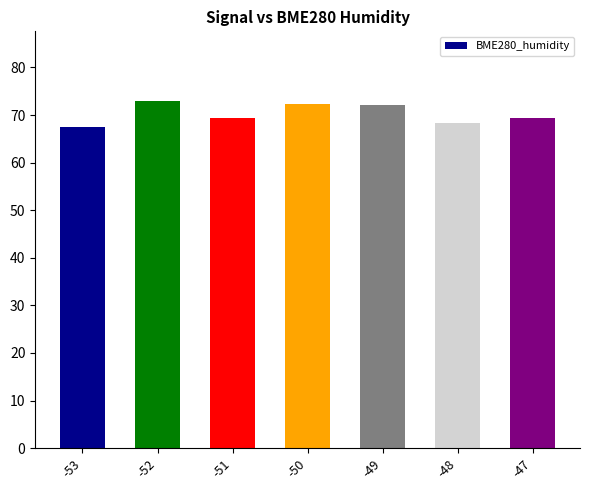

Reading right to left, list all the values displayed in this chart.

69.3	68.4	72.2	72.2	69.3	73.0	67.5